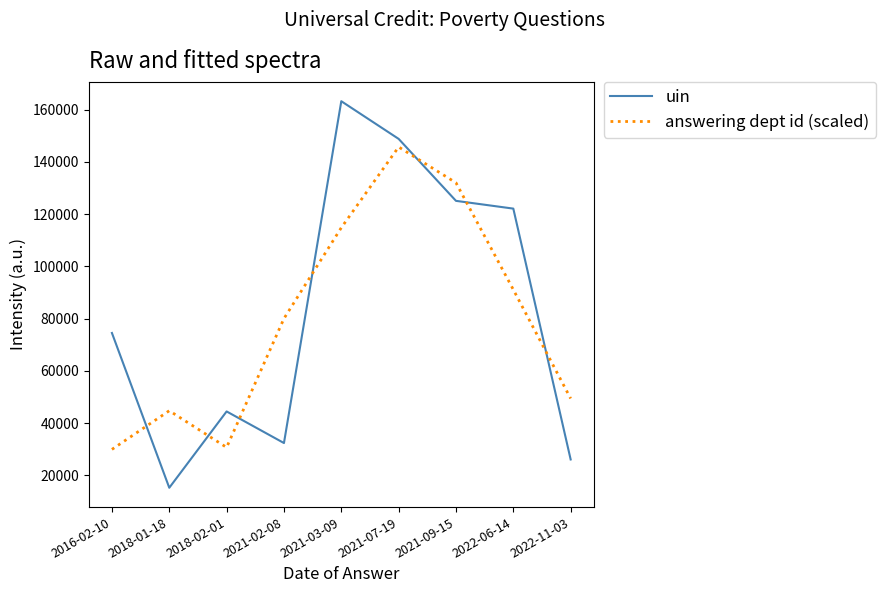

Reading left to right, transcribe all the data shown in this chart.

uin: 2016-02-10=74490.0	2018-01-18=15198.0	2018-02-01=44433.0	2021-02-08=32332.0	2021-03-09=163269.0	2021-07-19=148841.0	2021-09-15=125103.0	2022-06-14=122129.0	2022-11-03=26038.0
answering dept id (scaled): 2016-02-10=29896.0	2018-01-18=44707.0	2018-02-01=30654.3	2021-02-08=80011.3	2021-03-09=114814.0	2021-07-19=145737.7	2021-09-15=132024.3	2022-06-14=91090.0	2022-11-03=49389.0